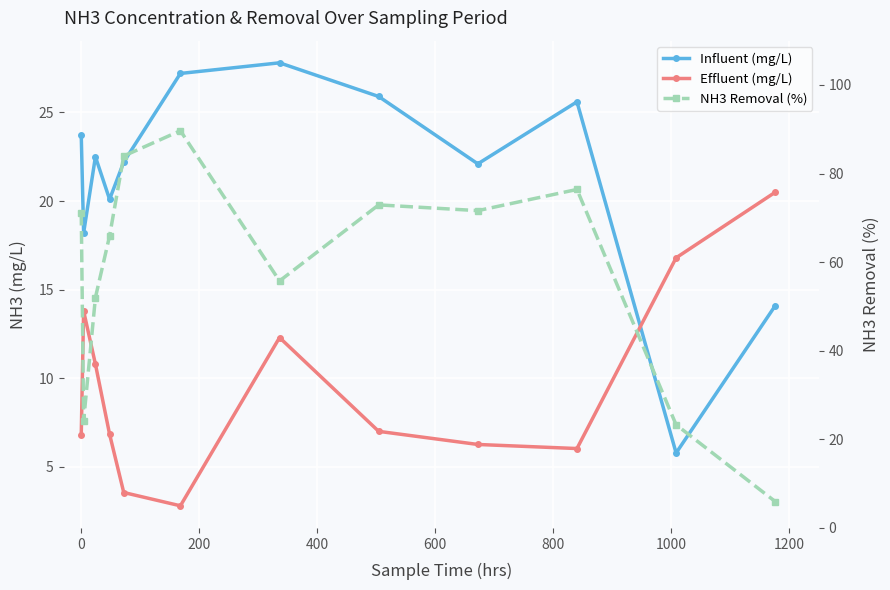

What is the difference between the second highest and minimum values in the Effluent (mg/L) series?

14.0